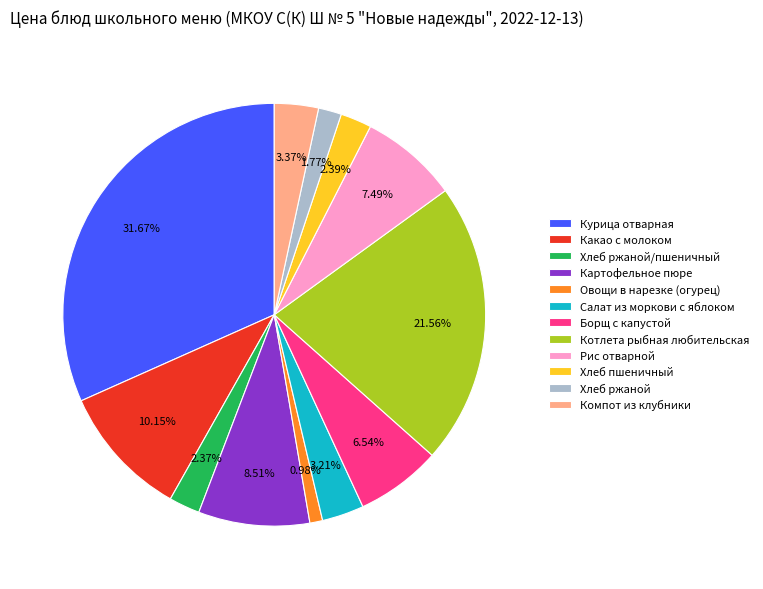

To the nearest percent, what percentage of the pie is Картофельное пюре?

9%